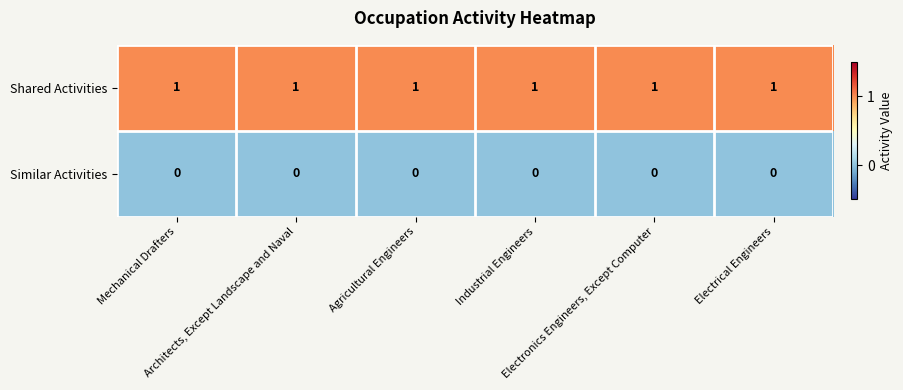

What is the total value across all series at Architects, Except Landscape and Naval?

1